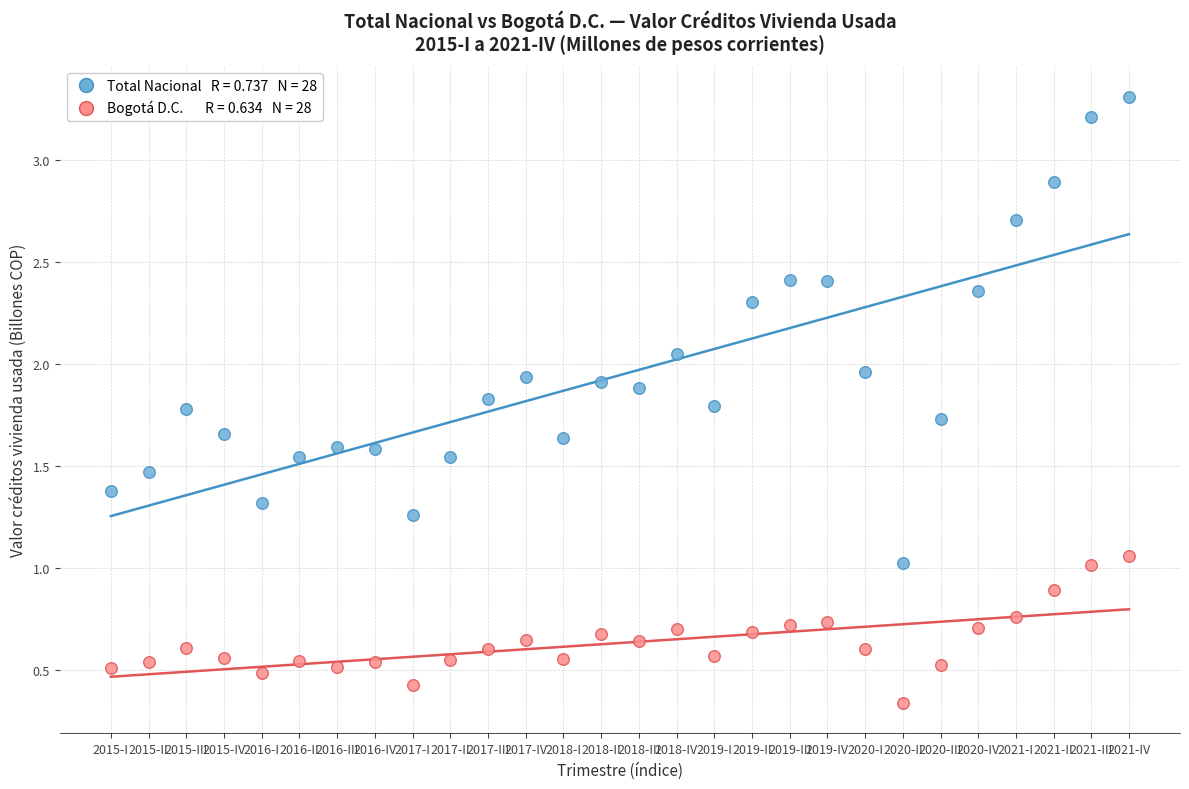

Across all data points, what is the range of Y values (max minus min)?

3.0